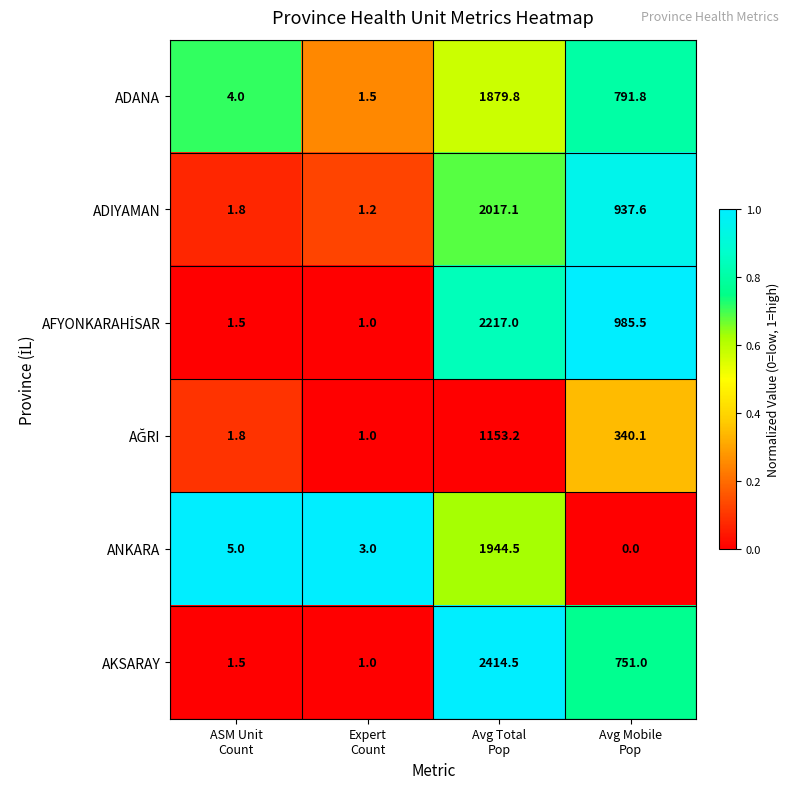

What is the minimum value for AKSARAY?

1.0